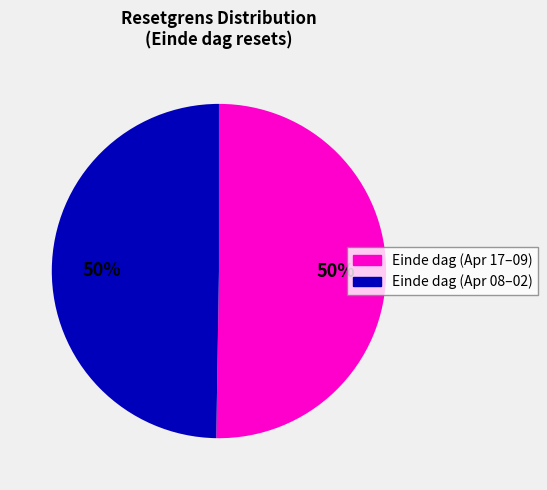

To the nearest percent, what is the average slice percentage?

50%